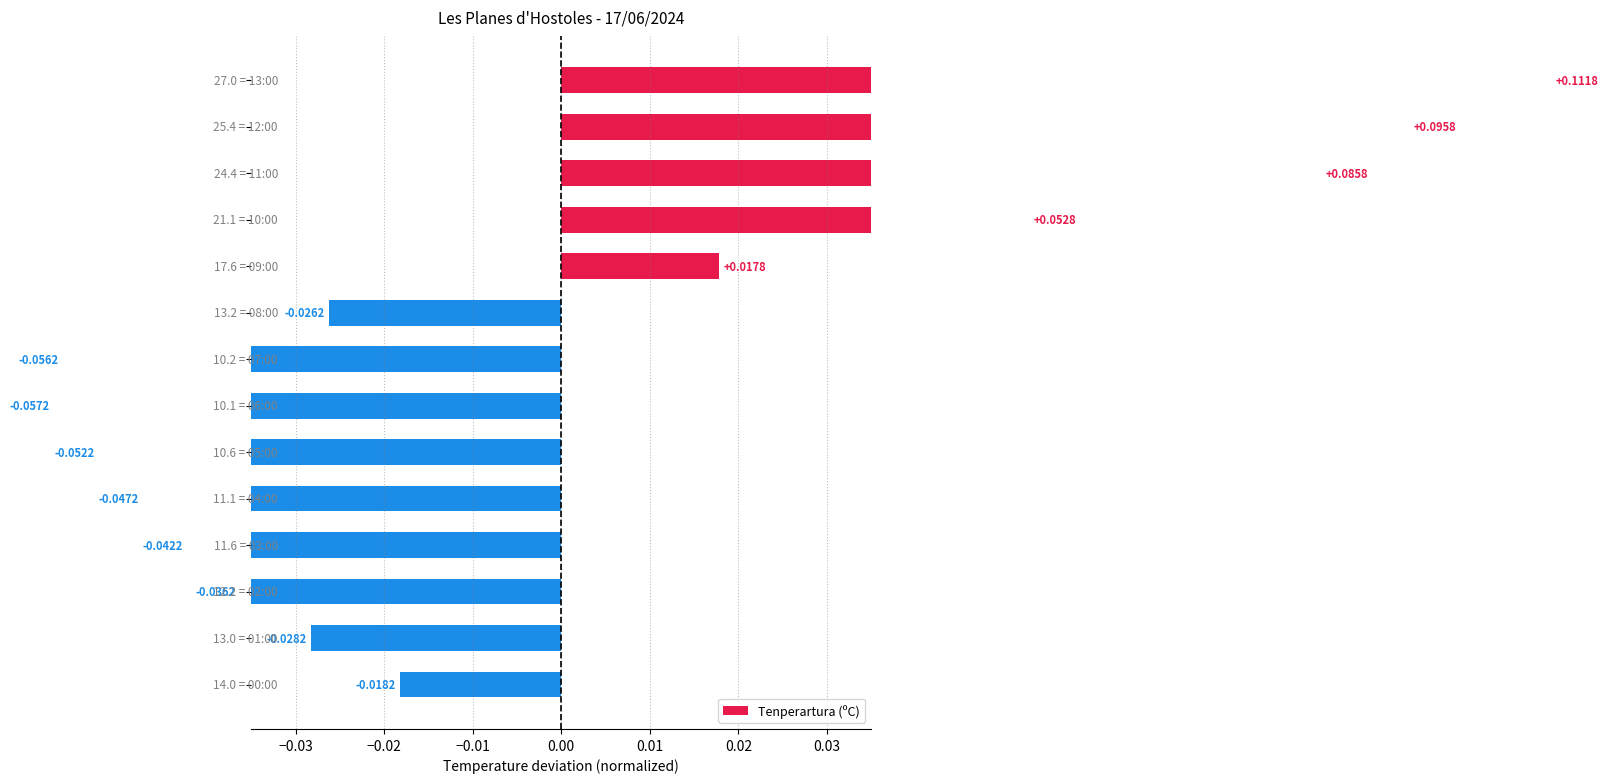

How many values exceed 0?

5